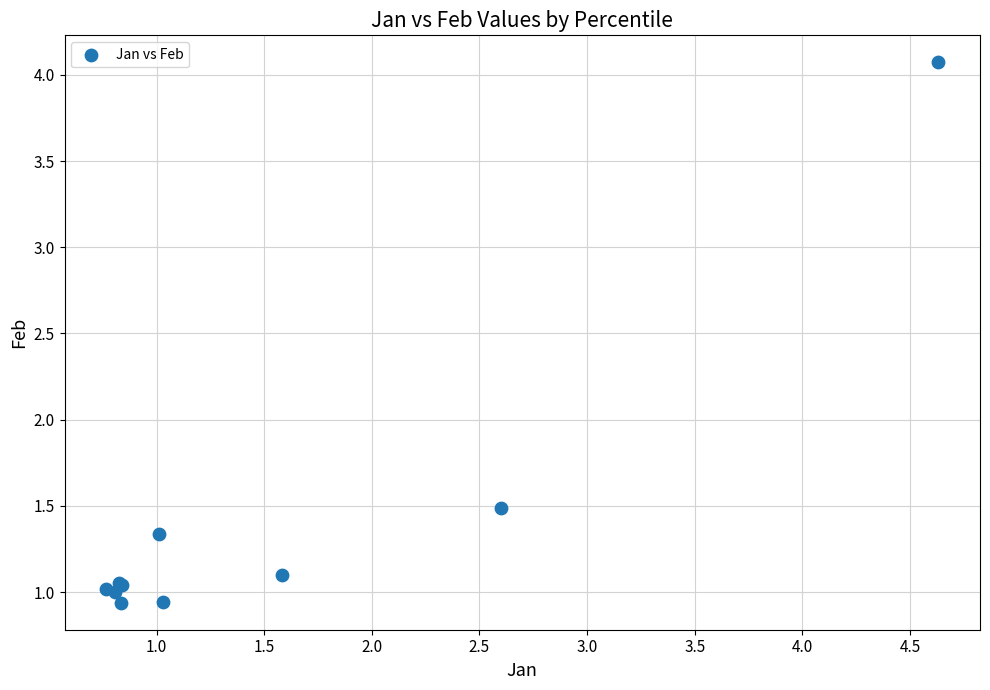

What Y value in the scatter plot is closest to 2?

1.5